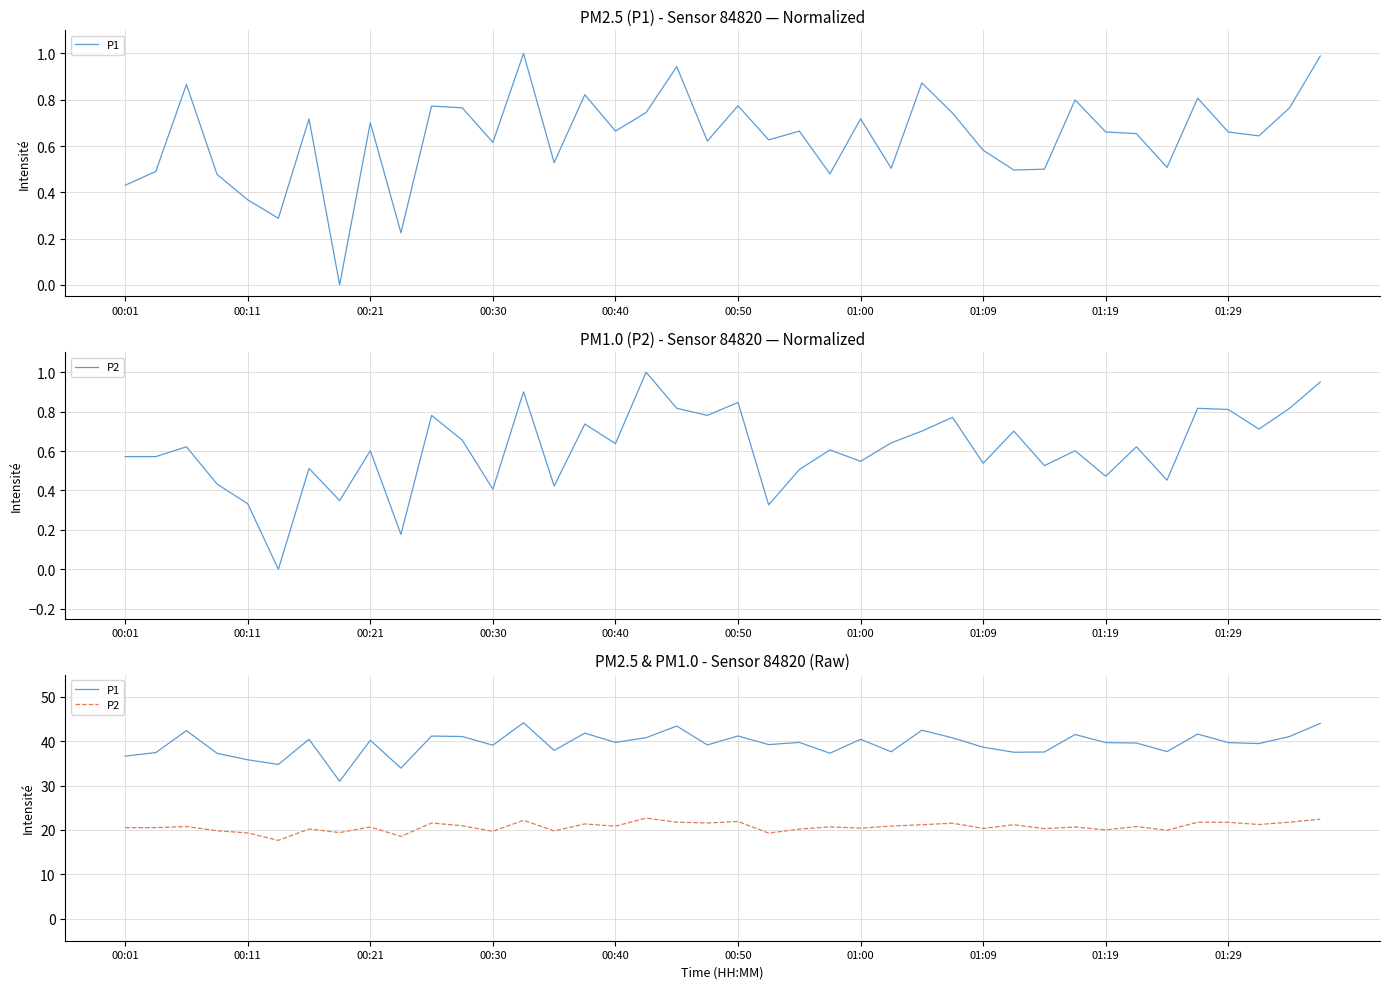

Reading left to right, list all the values displayed in this chart.

P1: 36.6	37.4	42.4	37.2	35.8	34.8	40.4	30.9	40.2	33.9	41.1	41.0	39.1	44.1	37.9	41.8	39.7	40.8	43.4	39.1	41.2	39.2	39.7	37.3	40.4	37.6	42.5	40.8	38.6	37.5	37.5	41.5	39.7	39.6	37.6	41.6	39.7	39.5	41.0	44.0
P2: 20.5	20.5	20.8	19.8	19.3	17.6	20.2	19.4	20.6	18.5	21.6	20.9	19.7	22.1	19.8	21.3	20.8	22.6	21.7	21.6	21.9	19.3	20.2	20.7	20.4	20.9	21.1	21.5	20.3	21.1	20.3	20.6	20.0	20.8	19.9	21.7	21.7	21.2	21.7	22.4